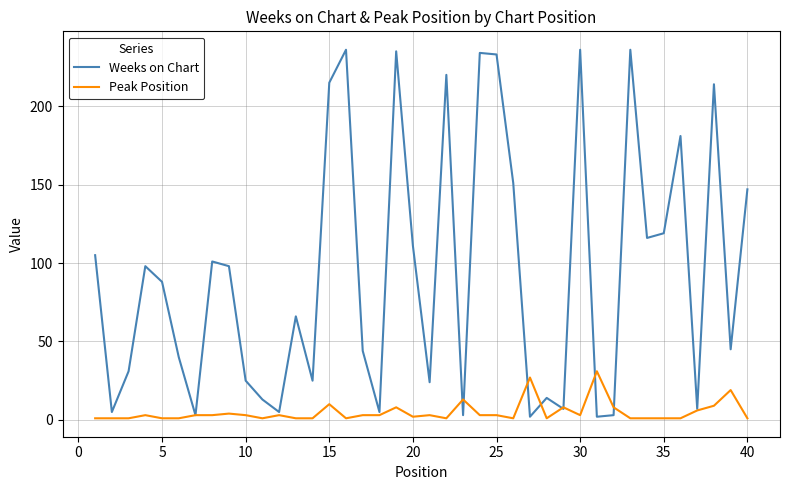

Which series has the largest total across all categories?

Weeks on Chart